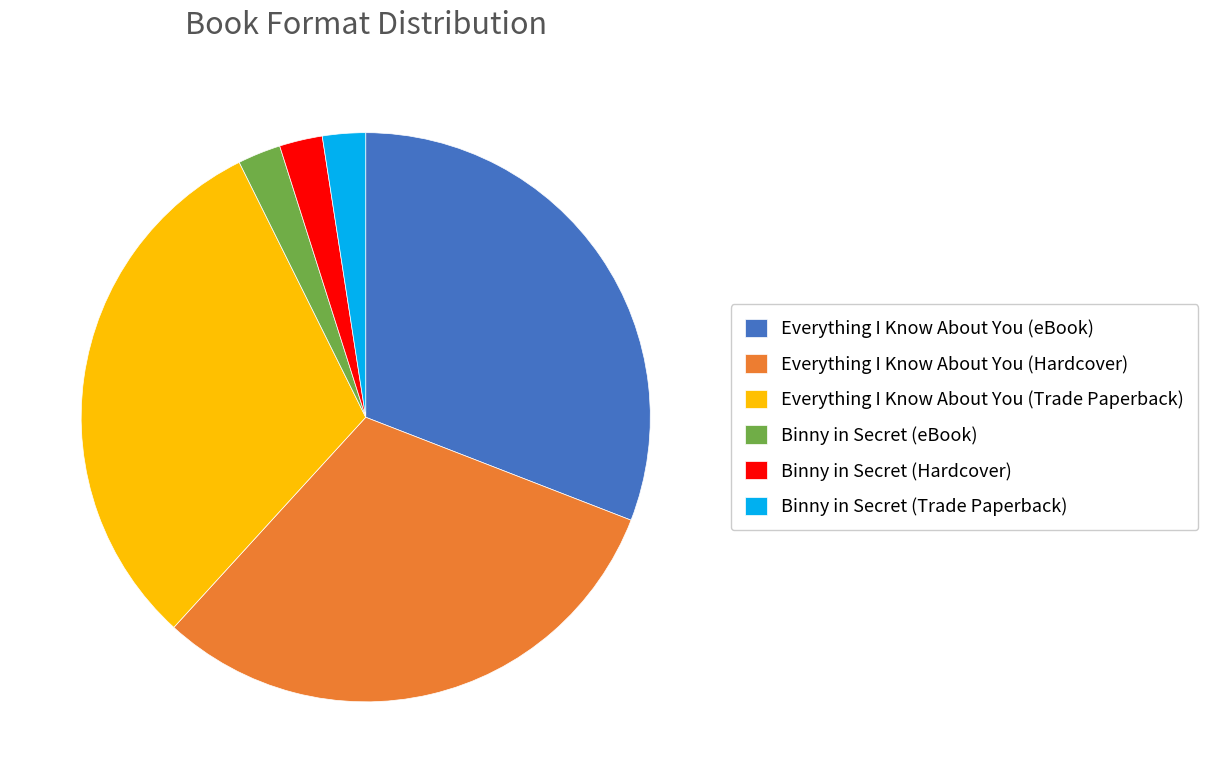

Is there any slice that represents more than half of the pie?

No